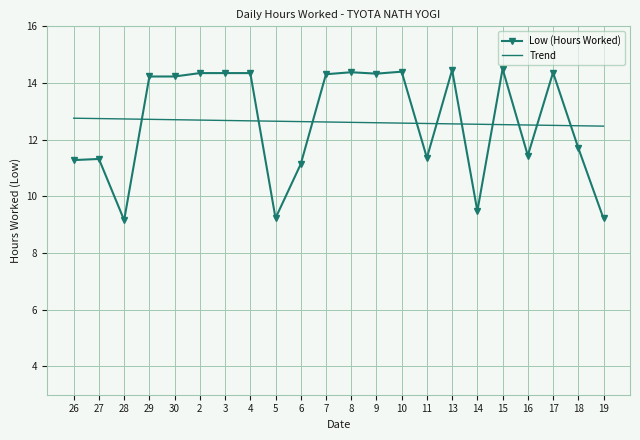

After their last crossing, which series has the higher values: Low (Hours Worked) or Trend?

Trend